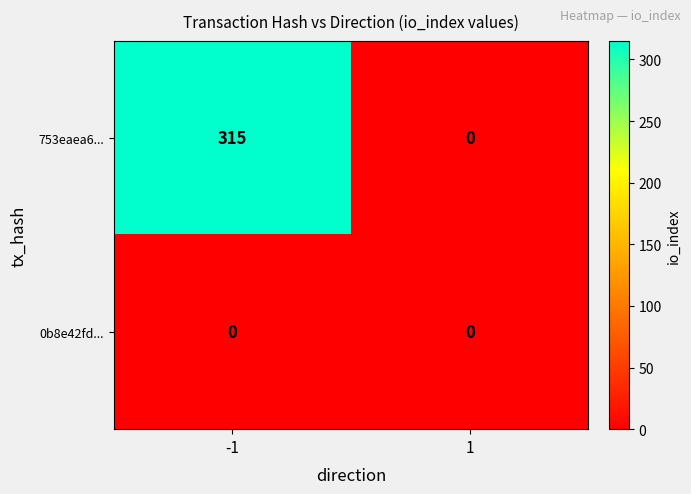

Count the number of data series in this chart.

2